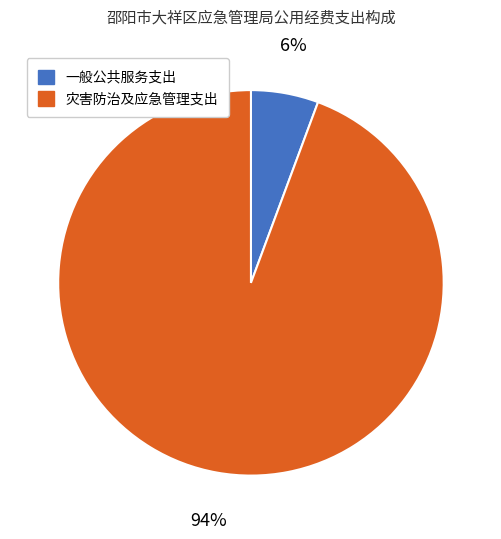

Which category has the biggest portion of the pie?

灾害防治及应急管理支出